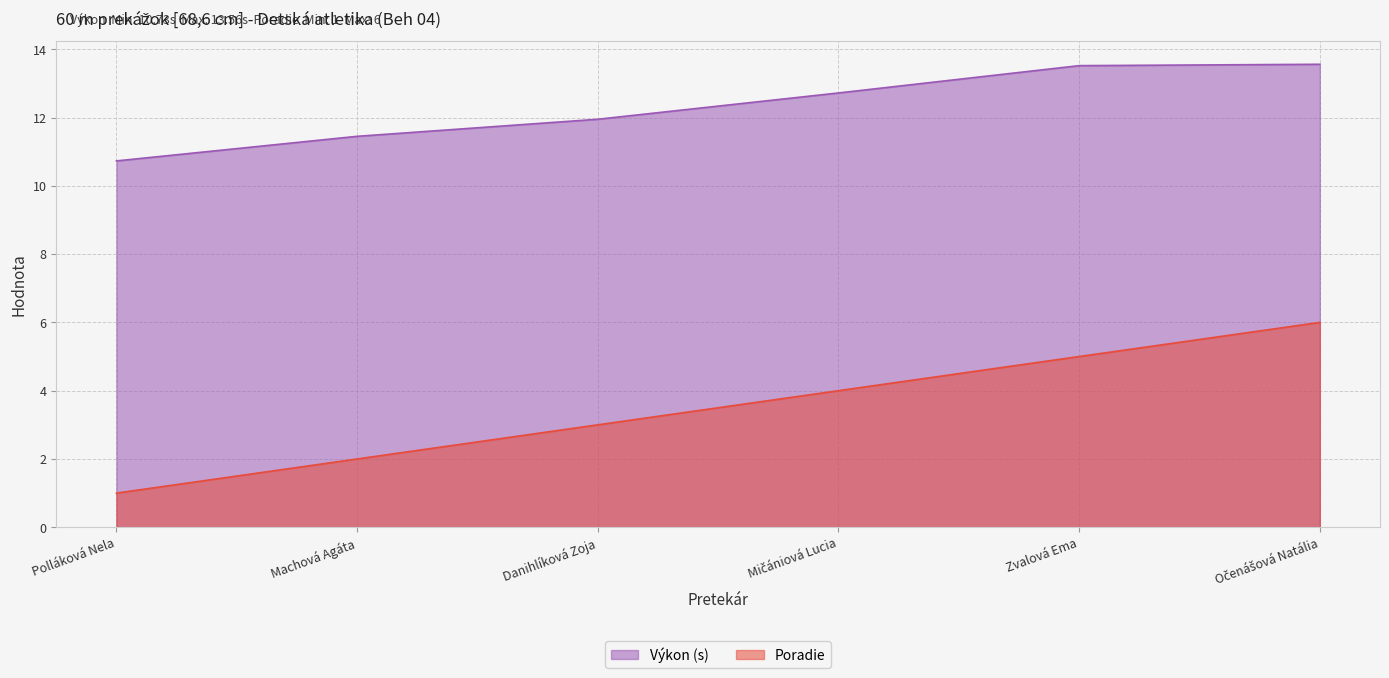

How many data points in Poradie are above 4?

2